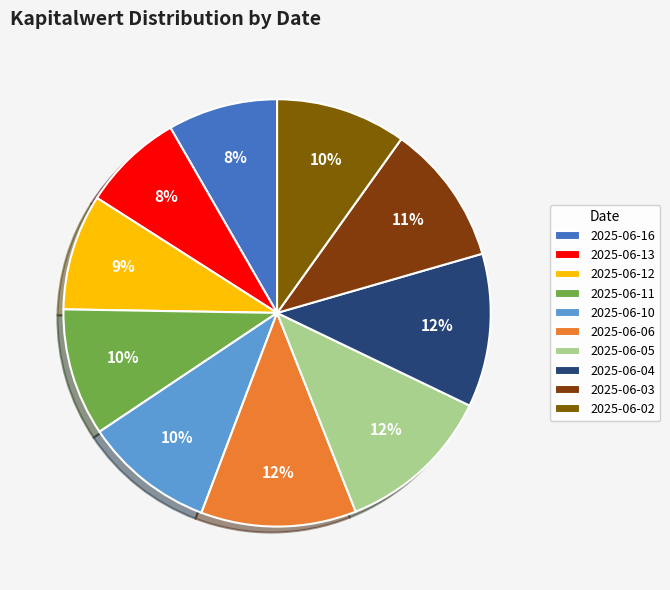

Which slice is the smallest?

2025-06-13